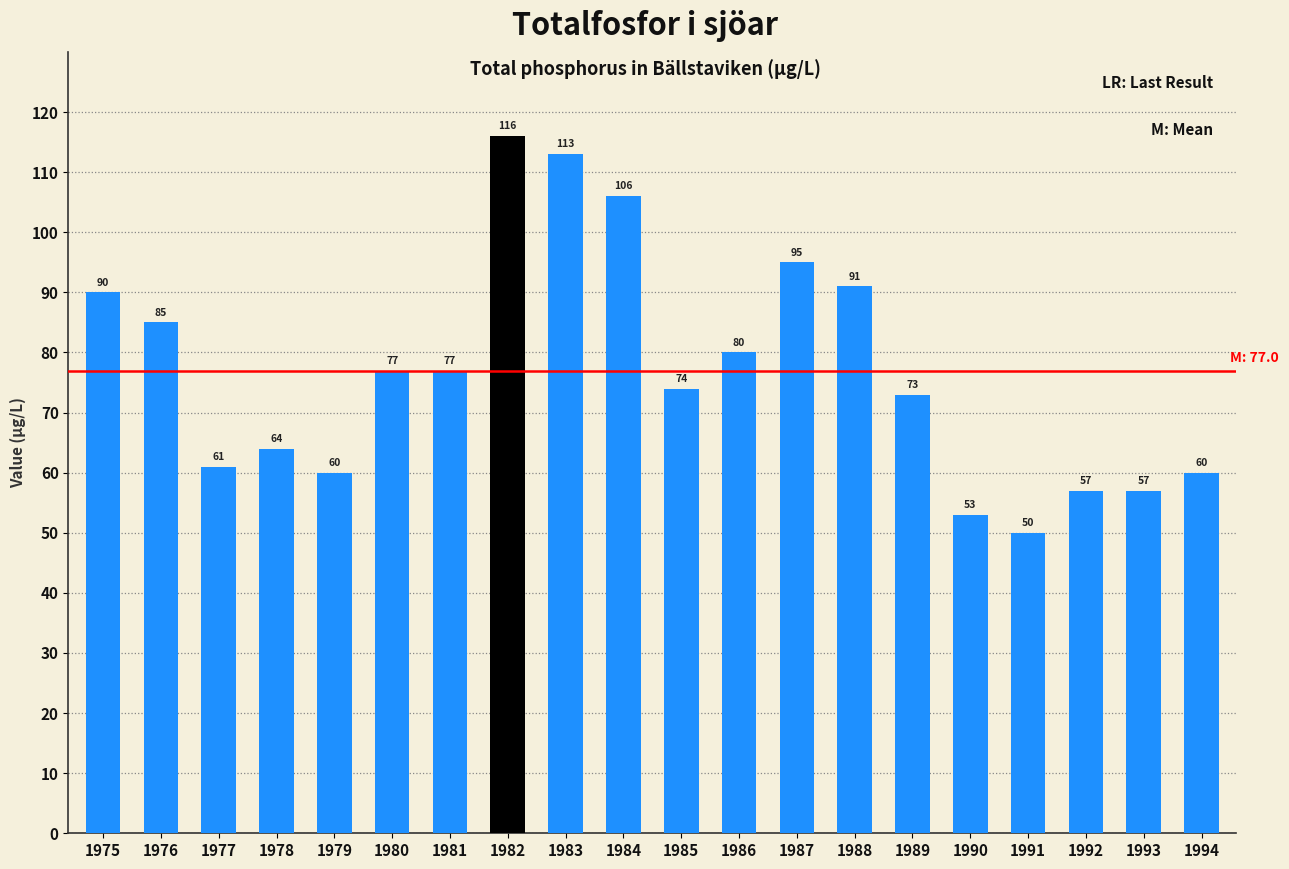

What is the sum of all values?

1539